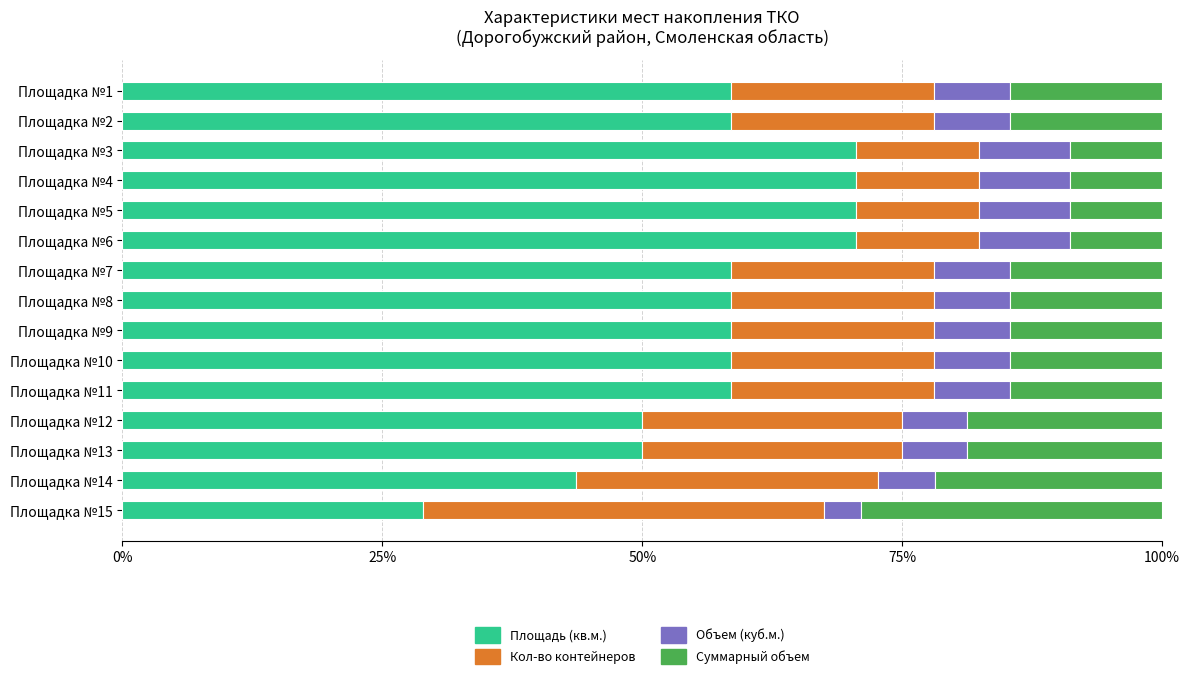

What is the total value across all series at Площадка №11?

100.0